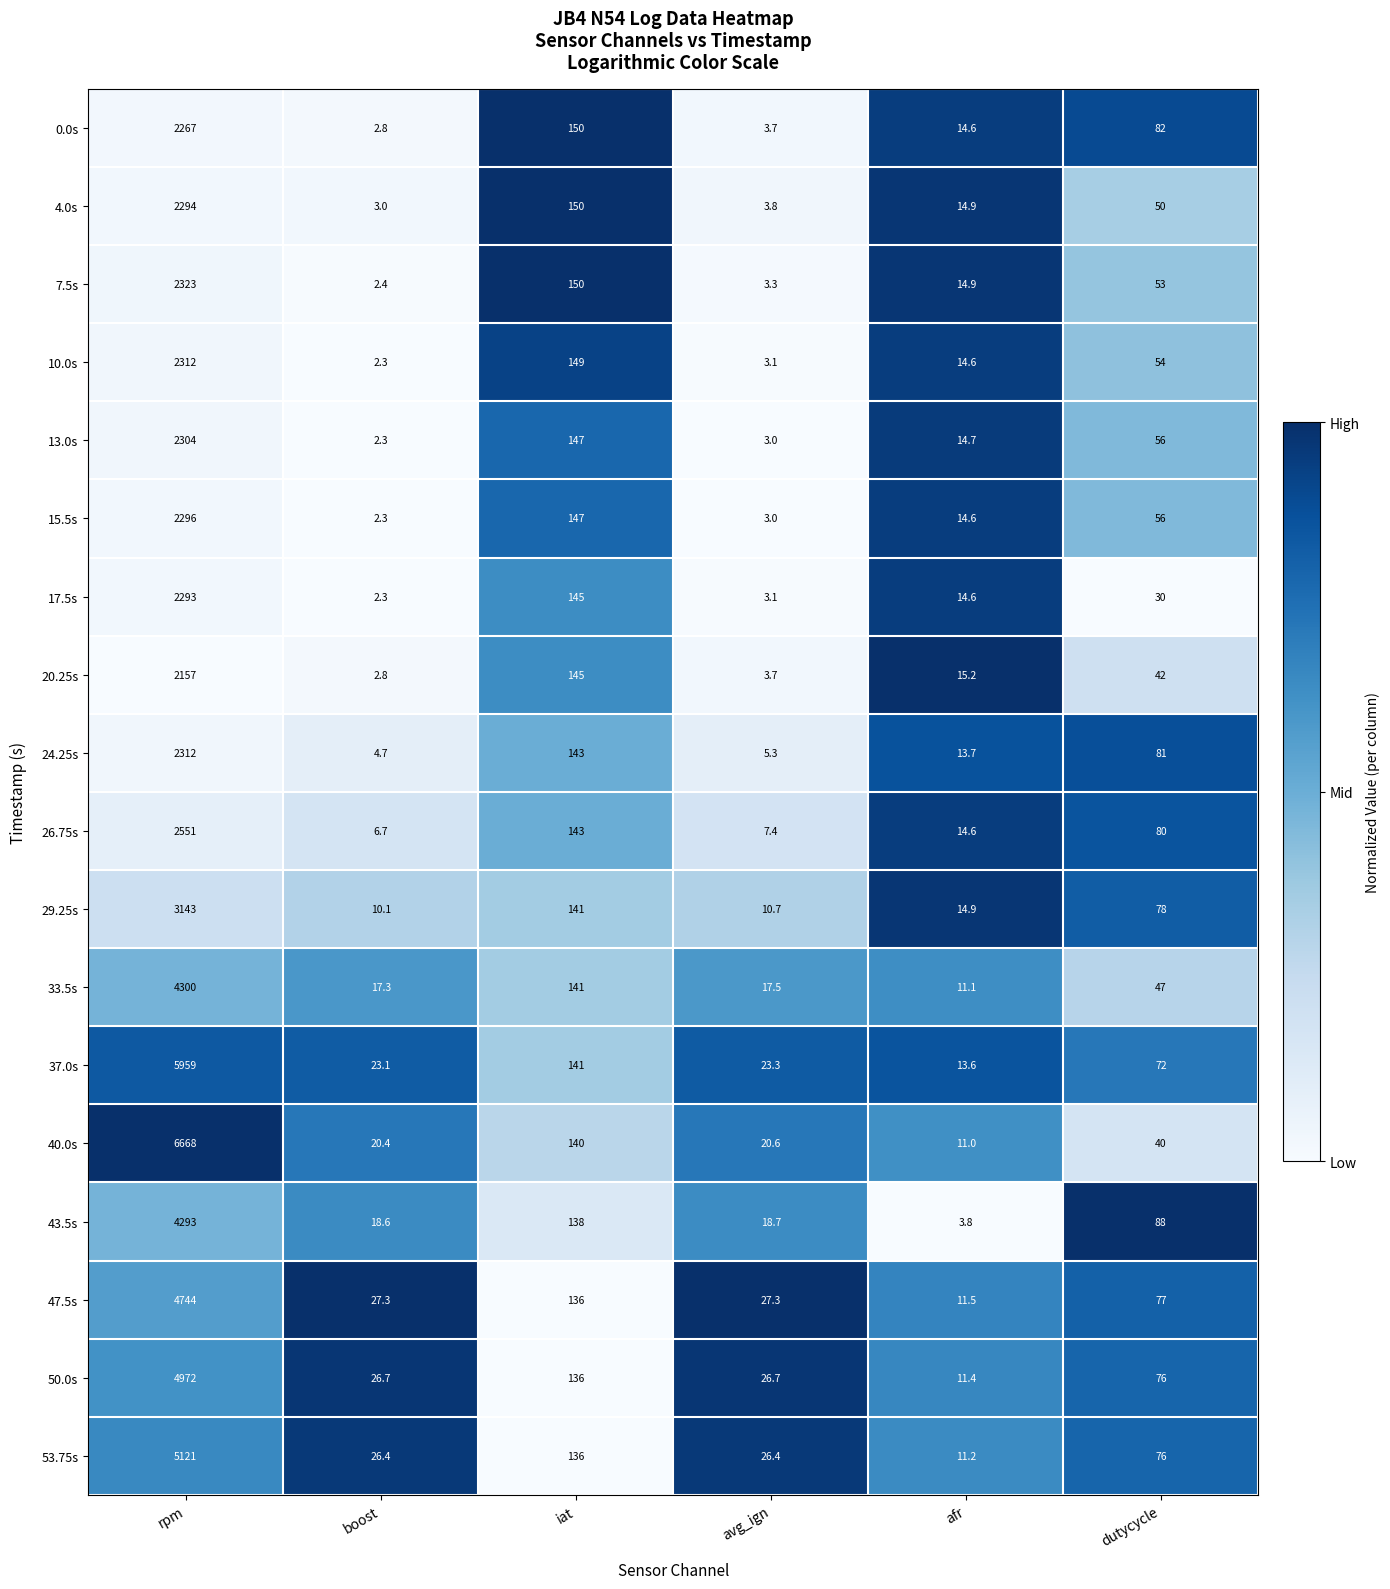

True or false: 47.5s has a value of 2.7 at afr.

False